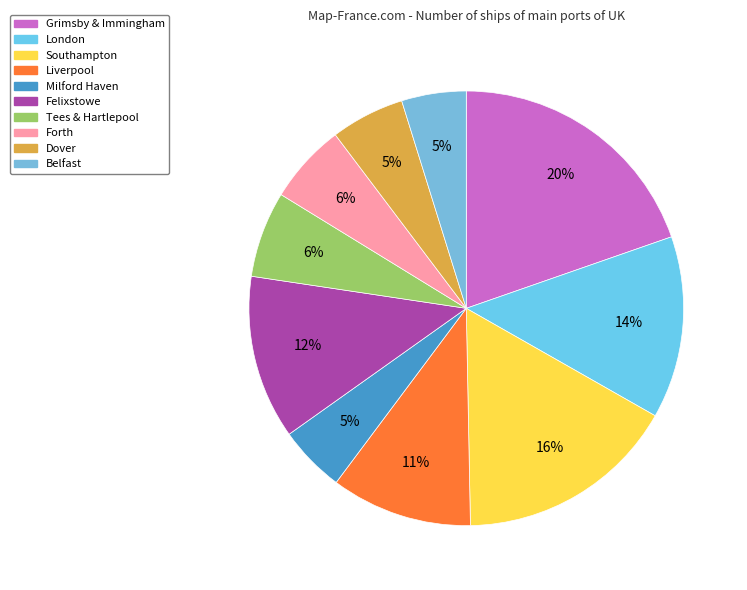

Is there a majority slice in this chart?

No